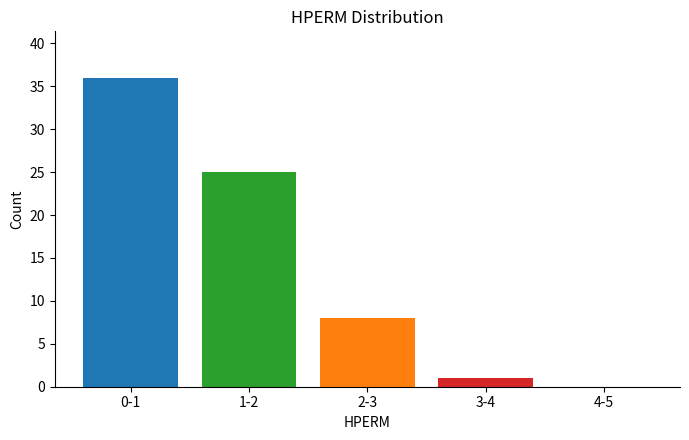

Reading left to right, transcribe all the data shown in this chart.

0-1=36	1-2=25	2-3=8	3-4=1	4-5=0